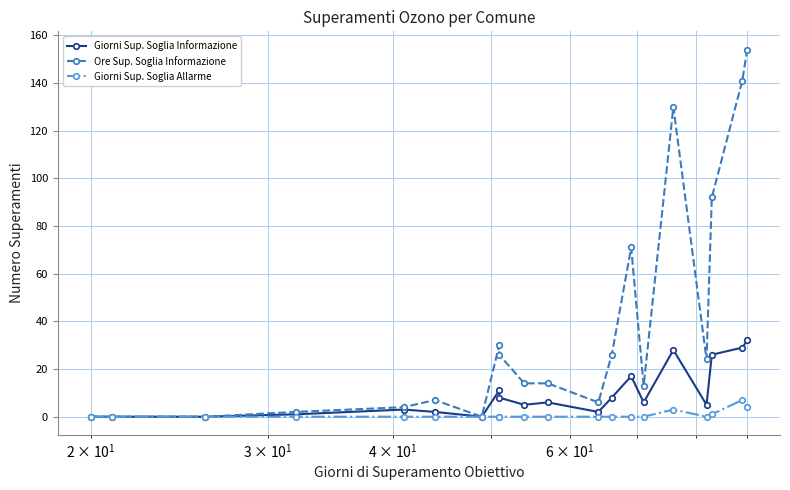

How many values in the Giorni Sup. Soglia Allarme series exceed 0?

4